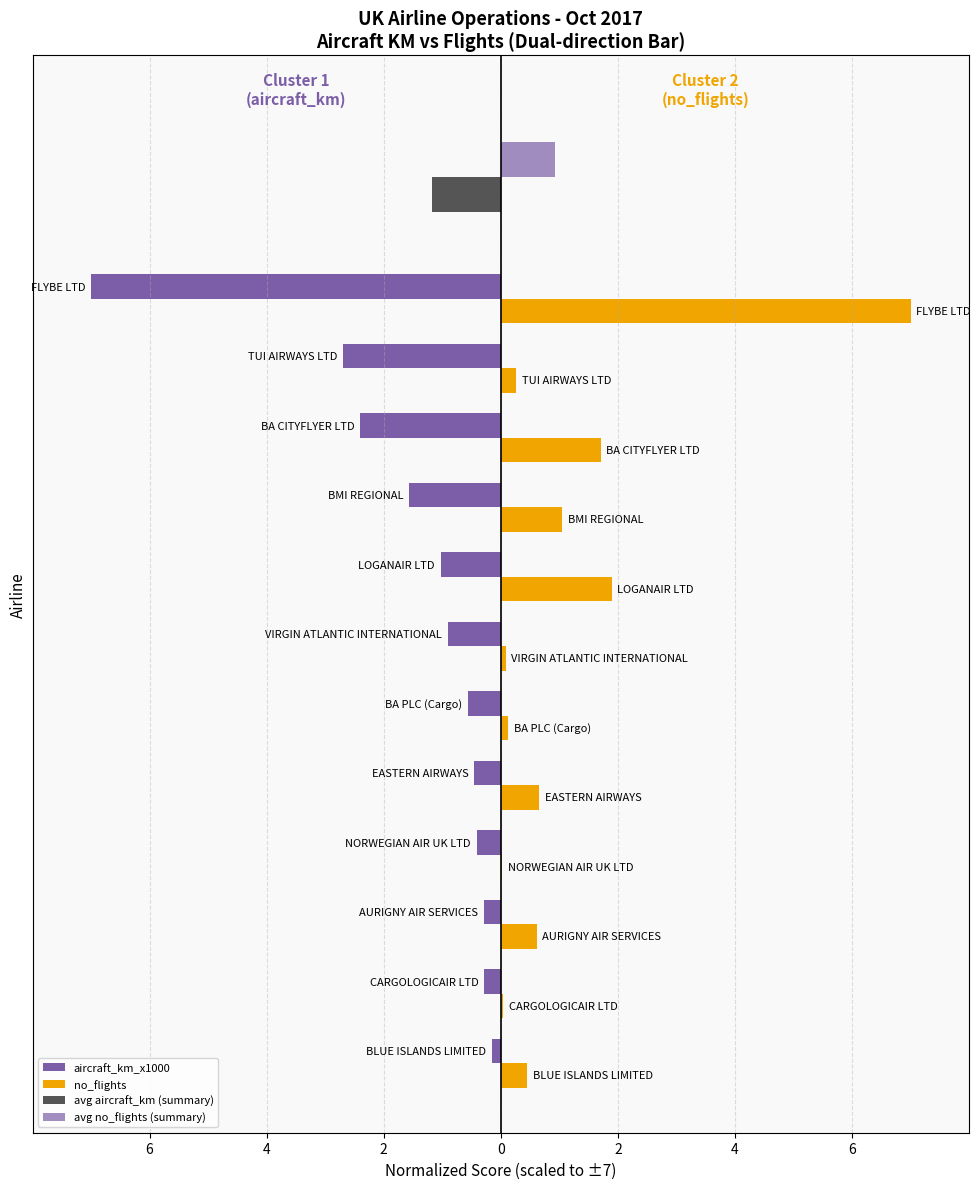

What is the difference between the maximum and minimum values in the no_flights series?

7.0